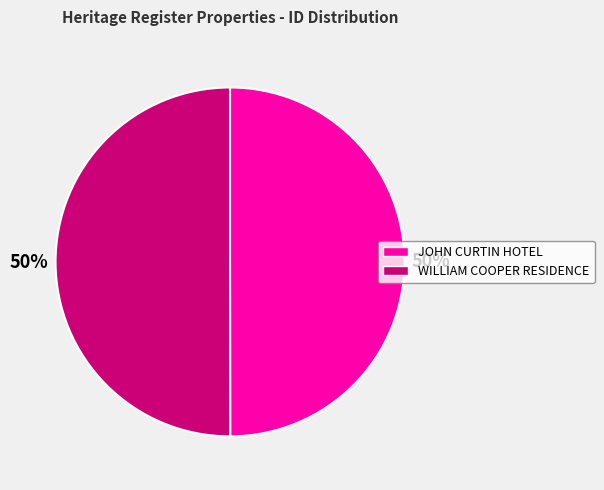

Approximately how many times larger is the value at JOHN CURTIN HOTEL compared to WILLIAM COOPER RESIDENCE?

1.0